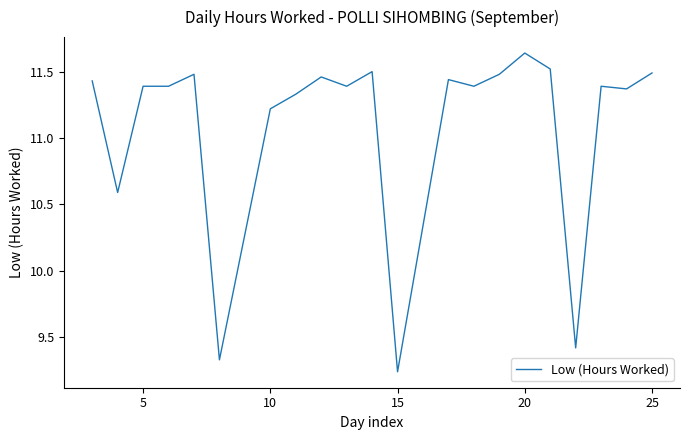

What is the difference between the maximum and minimum values?

2.4